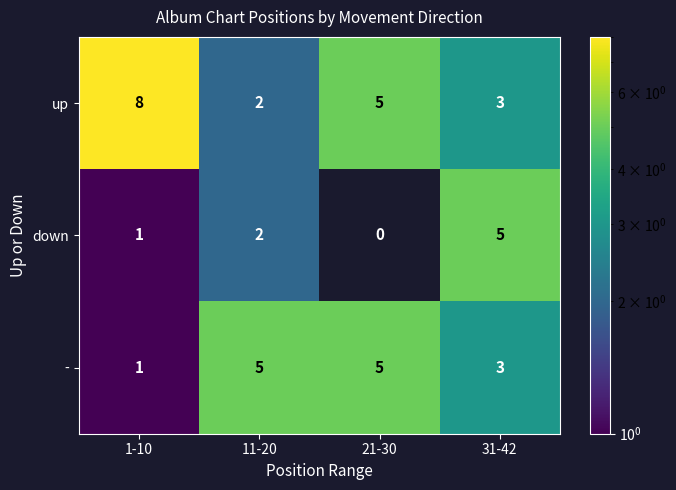

Rank the categories by up value from lowest to highest.

11-20, 31-42, 21-30, 1-10